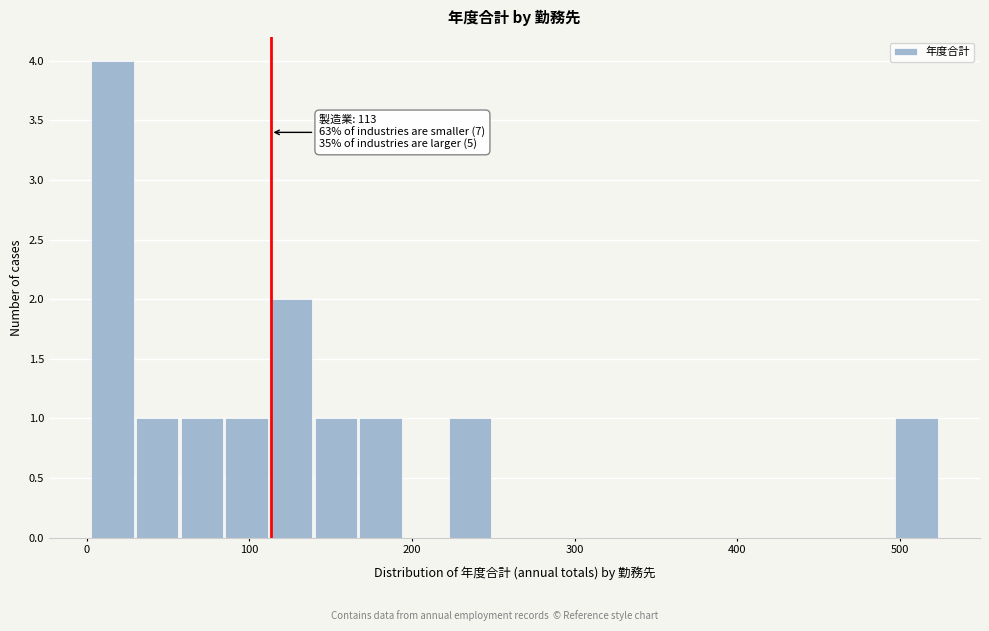

Around what value on the x-axis is the tallest bar? Give the approximate position of its centre, as read against the axis.

20